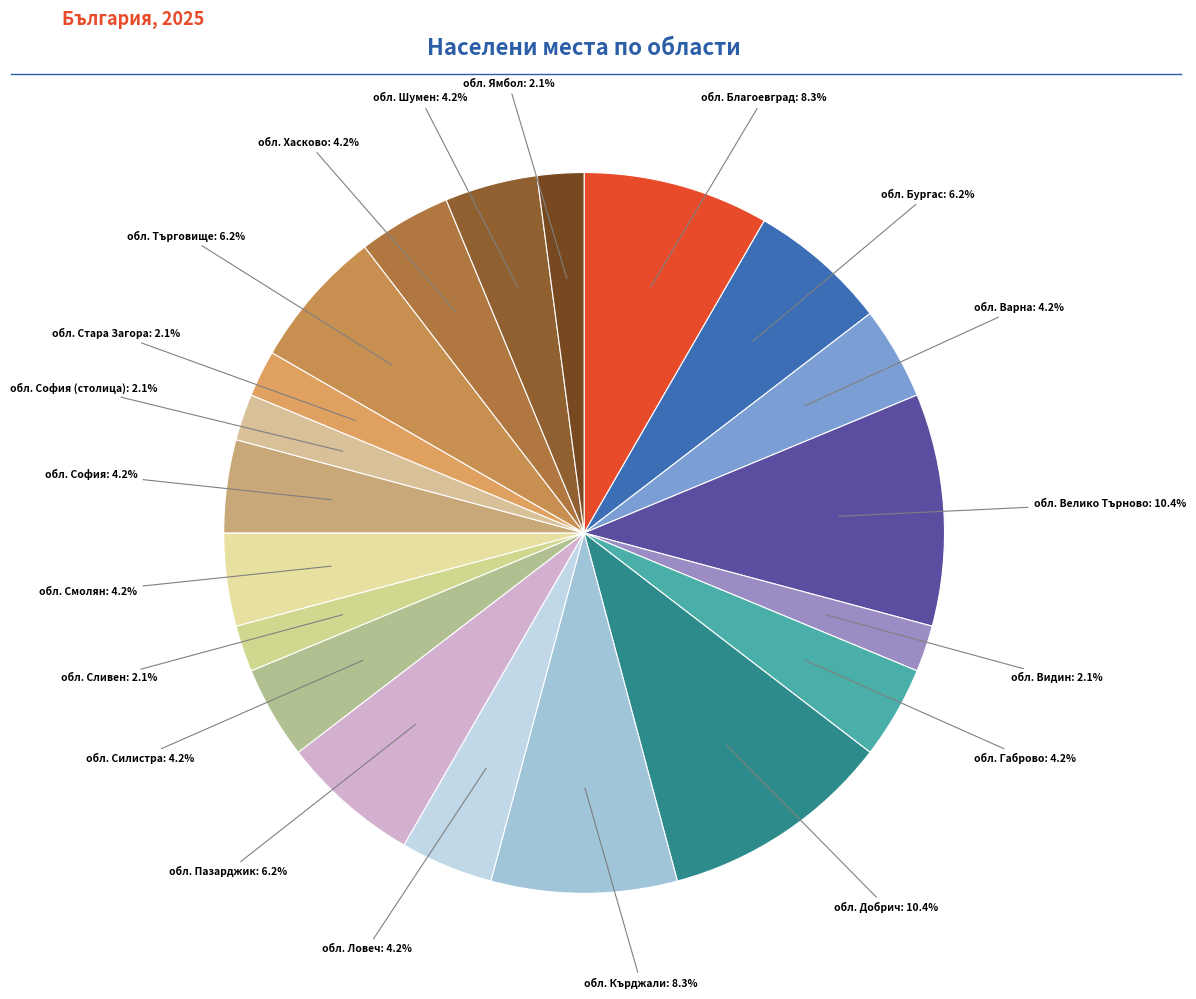

Rank the categories by value from lowest to highest.

обл. Видин, обл. Сливен, обл. София (столица), обл. Стара Загора, обл. Ямбол, обл. Варна, обл. Габрово, обл. Ловеч, обл. Силистра, обл. Смолян, обл. София, обл. Хасково, обл. Шумен, обл. Бургас, обл. Пазарджик, обл. Търговище, обл. Благоевград, обл. Кърджали, обл. Велико Търново, обл. Добрич